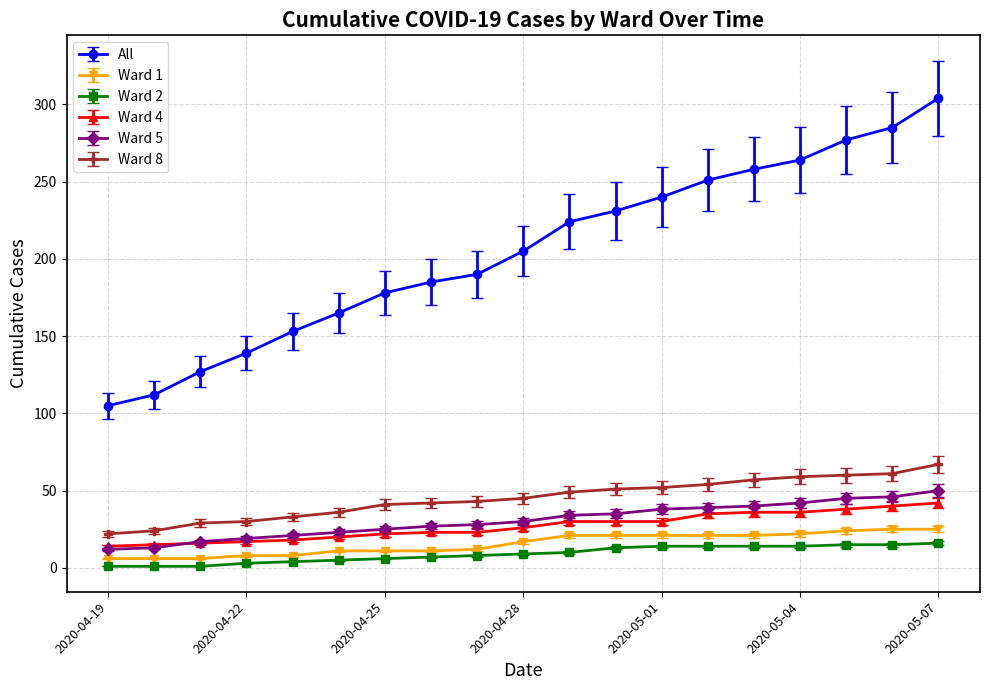

What is the minimum value for All?

105